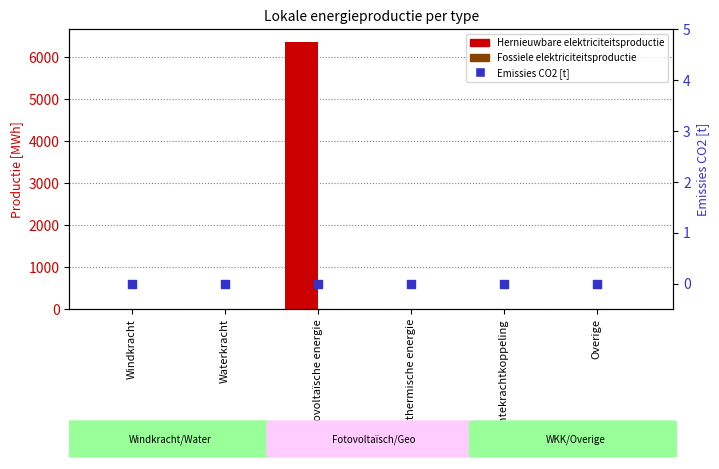

What are all the series names shown in the legend?

Hernieuwbare elektriciteitsproductie, Fossiele elektriciteitsproductie, Emissies CO2 [t]